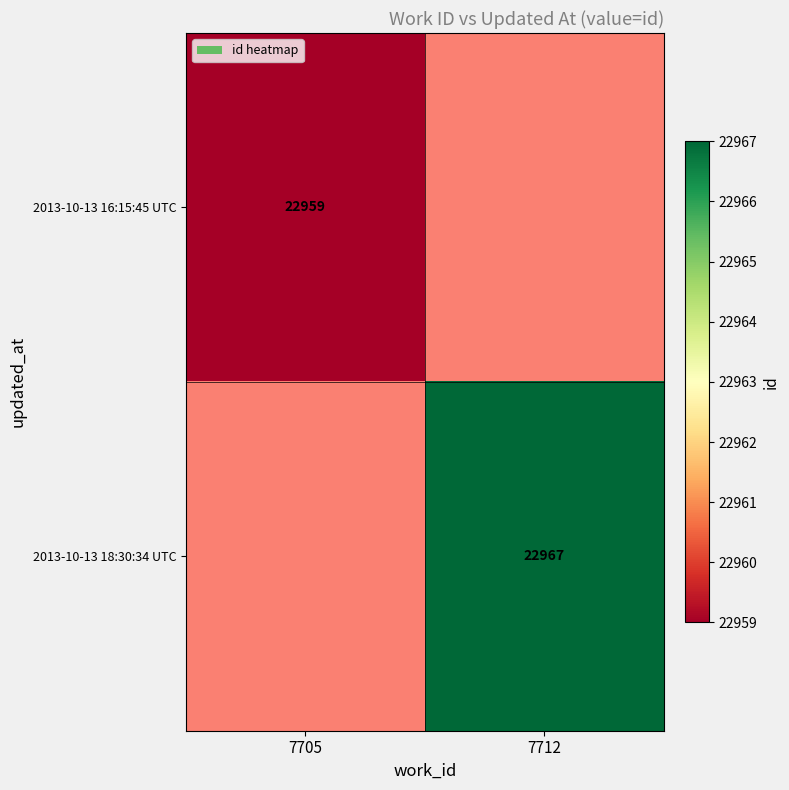

Is it true that 2013-10-13 16:15:45 UTC equals 40815 at 7705?

False